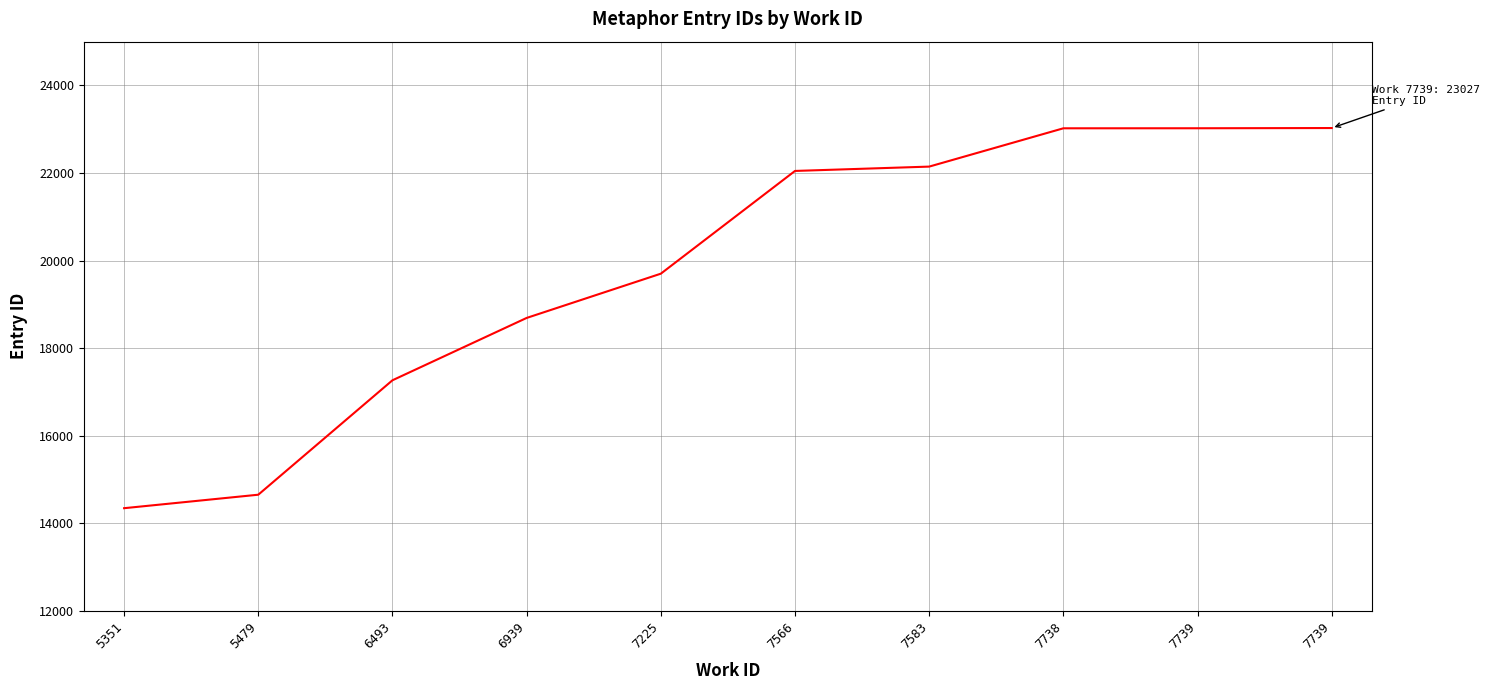

Is this an area chart (filled region under the line)?

No